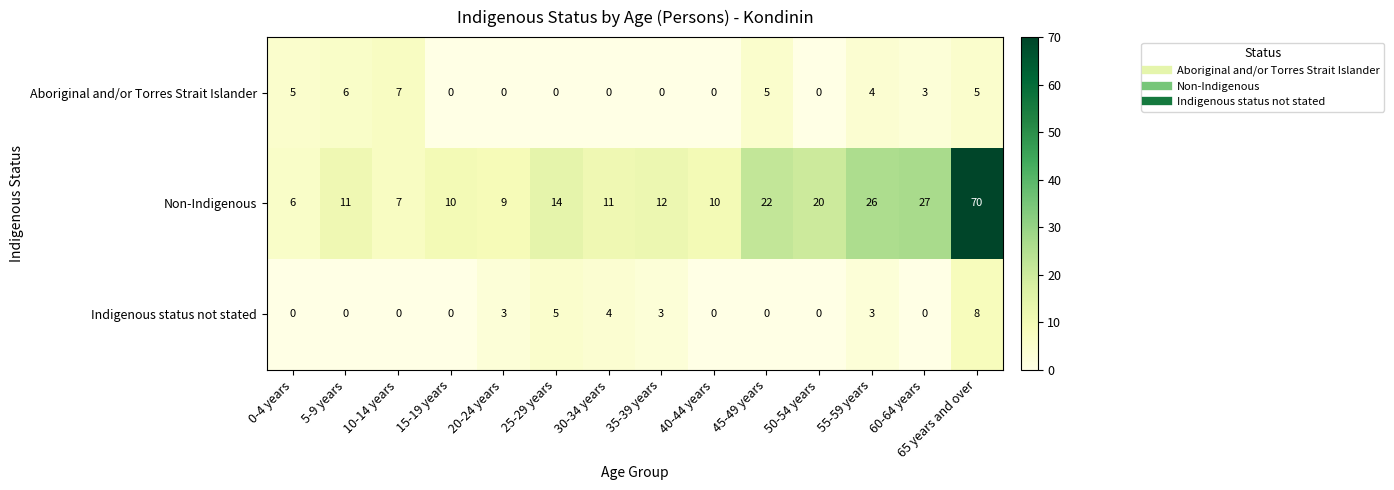

Rank the series at 55-59 years from highest to lowest value.

Non-Indigenous, Aboriginal and/or Torres Strait Islander, Indigenous status not stated